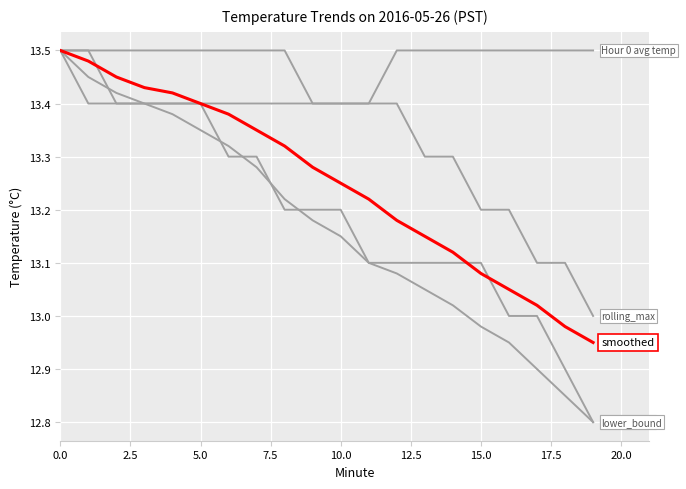

Does the chart have visible grid lines?

Yes